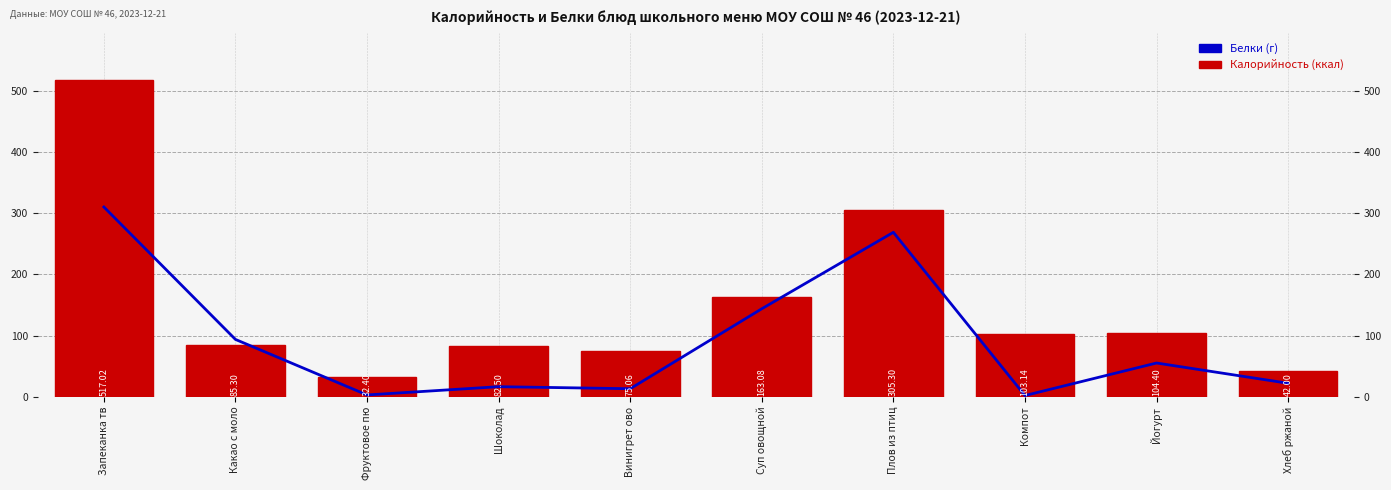

Which series changed the most between Какао с моло and Винигрет ово?

Белки (г) × масштаб